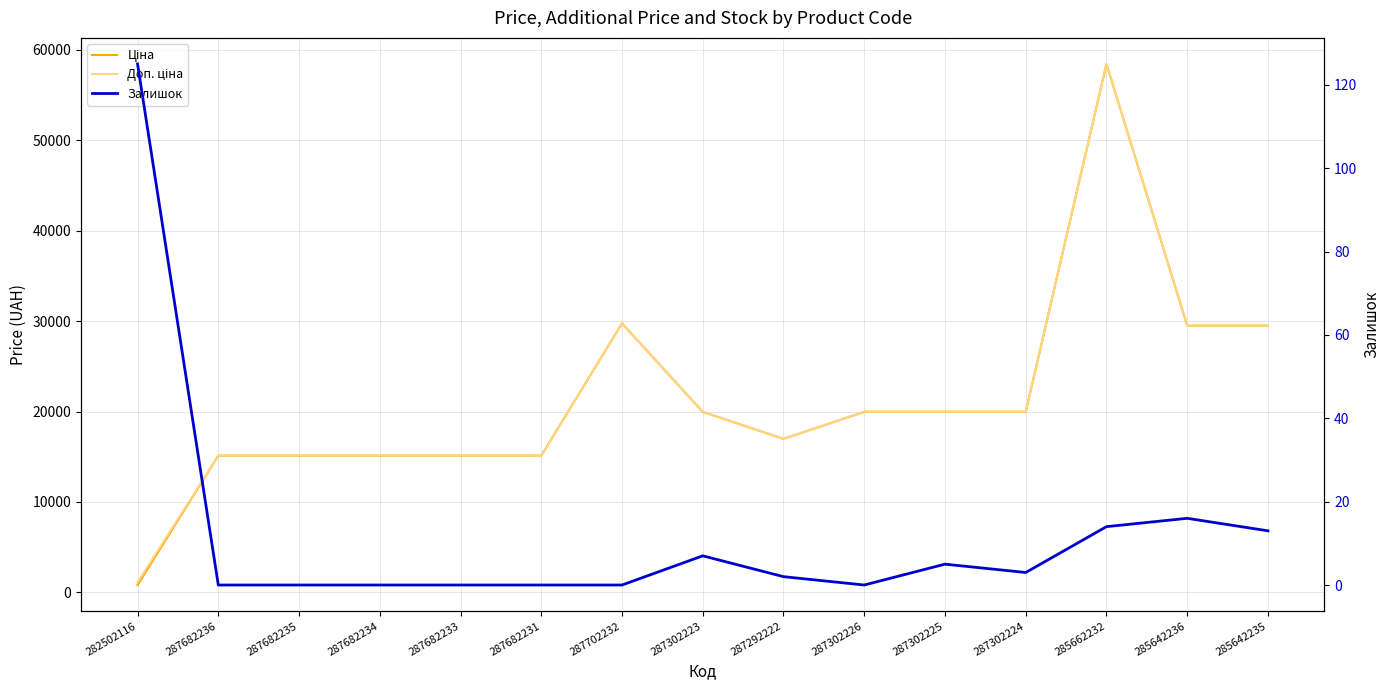

How many values in the Ціна series are below 19964?

7